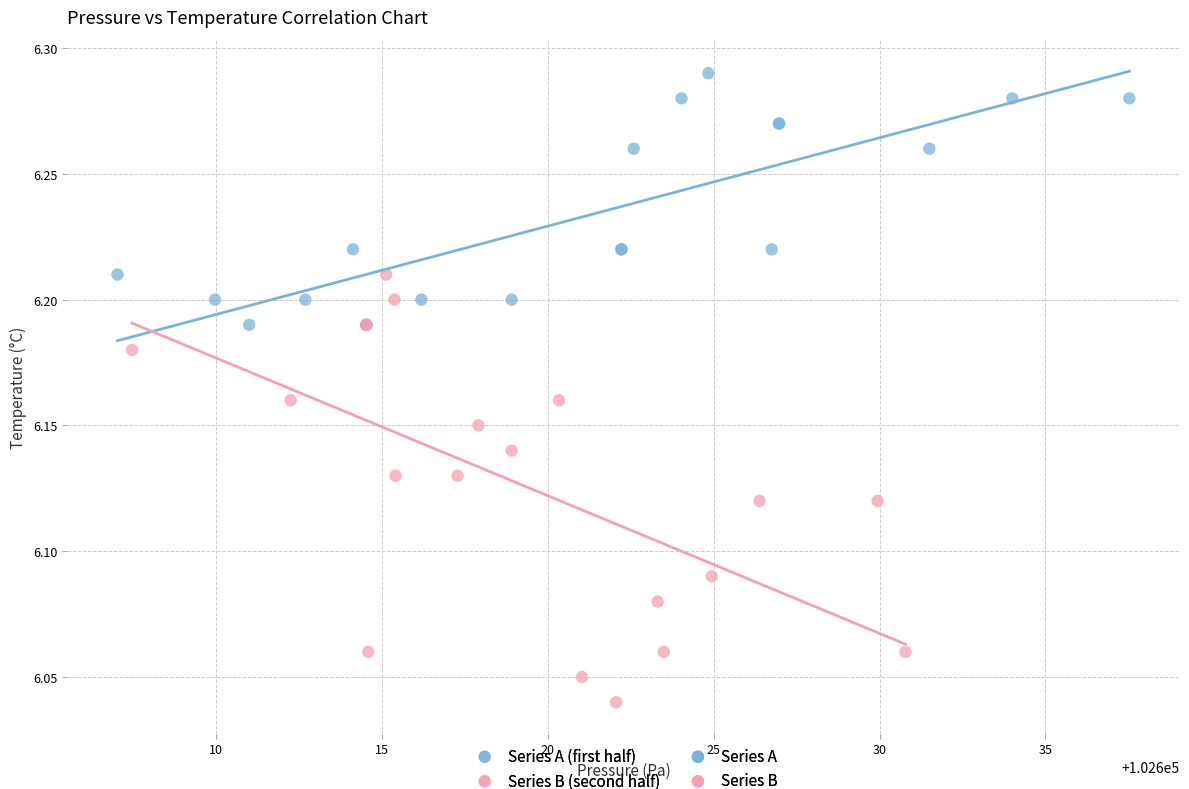

Which series reaches the minimum Y coordinate?

Series B (second half)